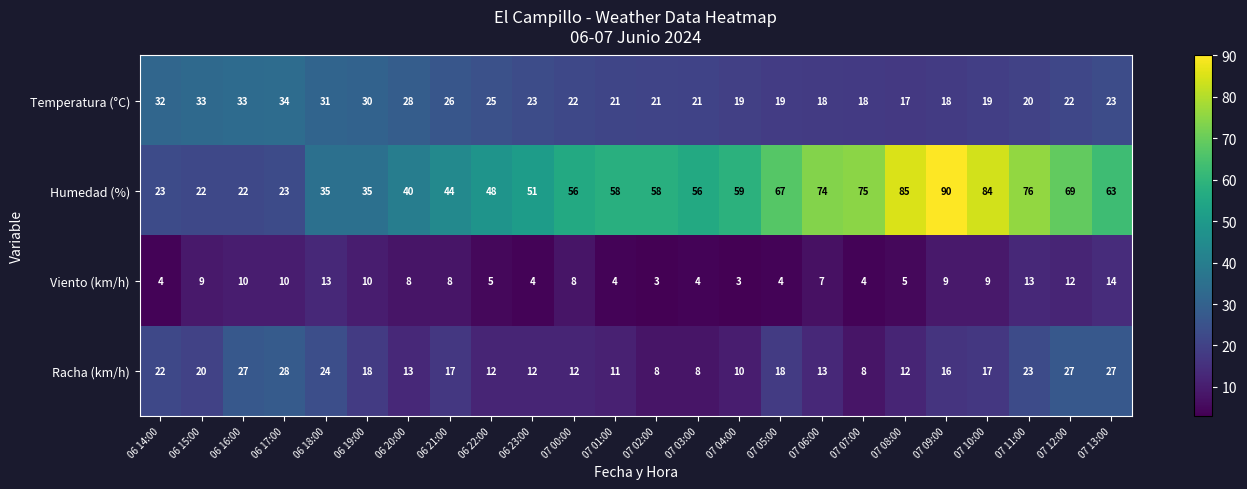

What is the smallest value displayed?

3